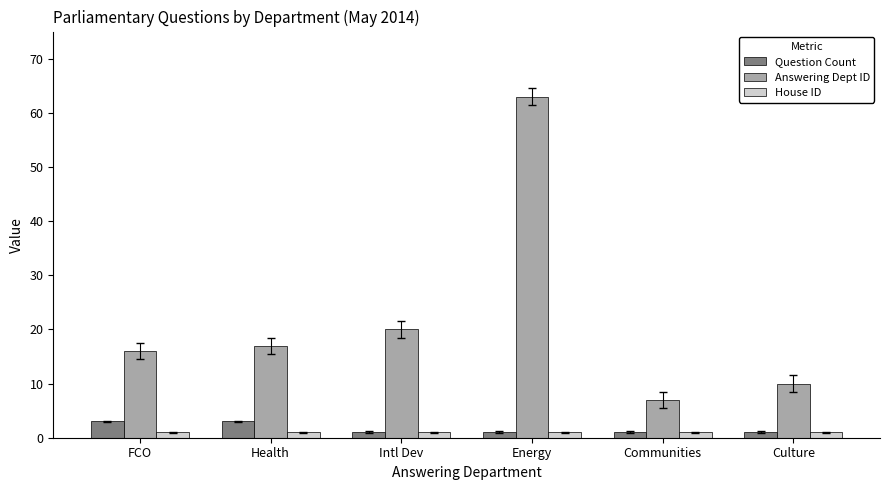

Between FCO and Culture, which series saw the biggest shift?

Answering Dept ID